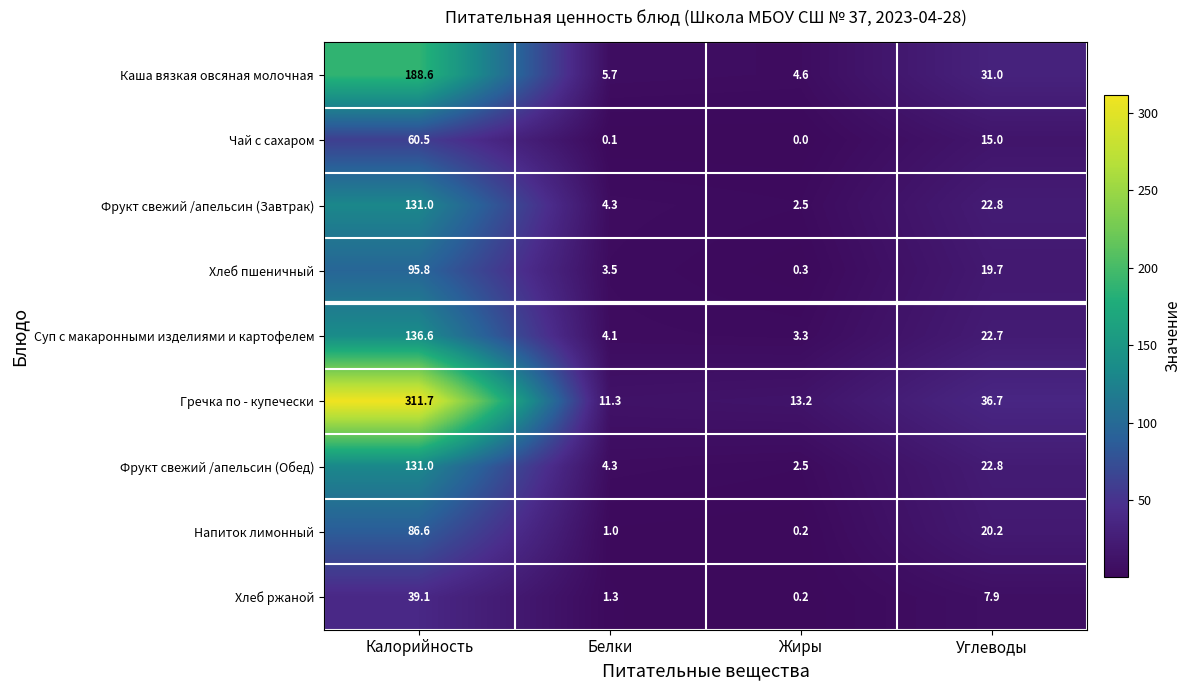

How many categories are shown in the chart?

4